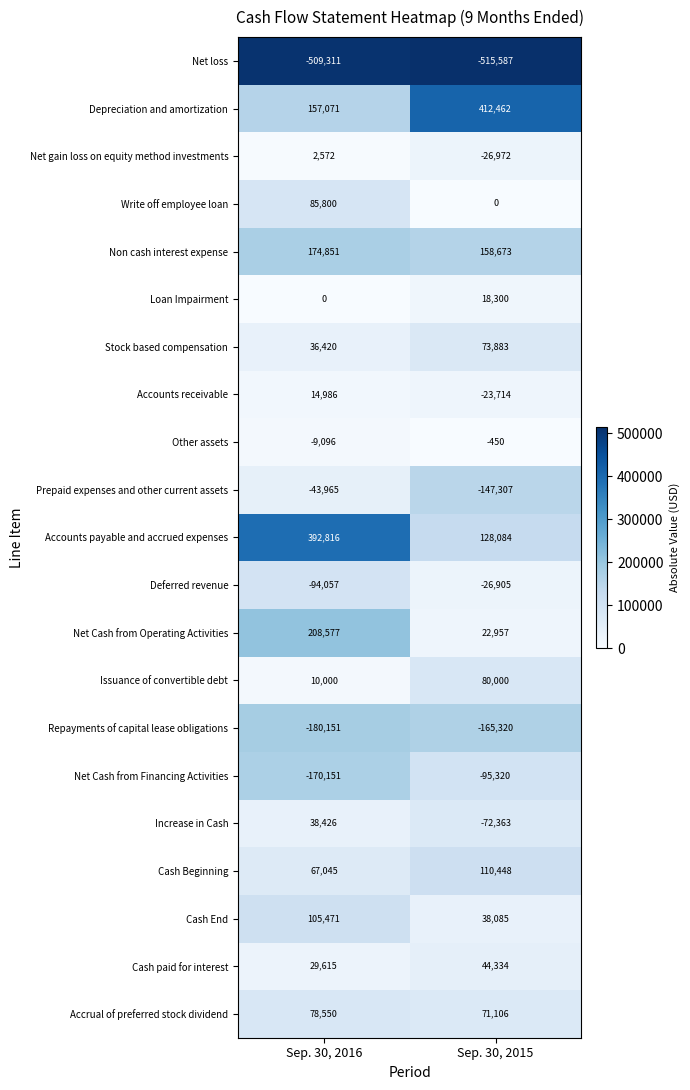

List the series in order of their peak value, lowest first.

Net loss, Repayments of capital lease obligations, Net Cash from Financing Activities, Prepaid expenses and other current assets, Deferred revenue, Other assets, Net gain loss on equity method investments, Accounts receivable, Loan Impairment, Increase in Cash, Cash paid for interest, Stock based compensation, Accrual of preferred stock dividend, Issuance of convertible debt, Write off employee loan, Cash End, Cash Beginning, Non cash interest expense, Net Cash from Operating Activities, Accounts payable and accrued expenses, Depreciation and amortization